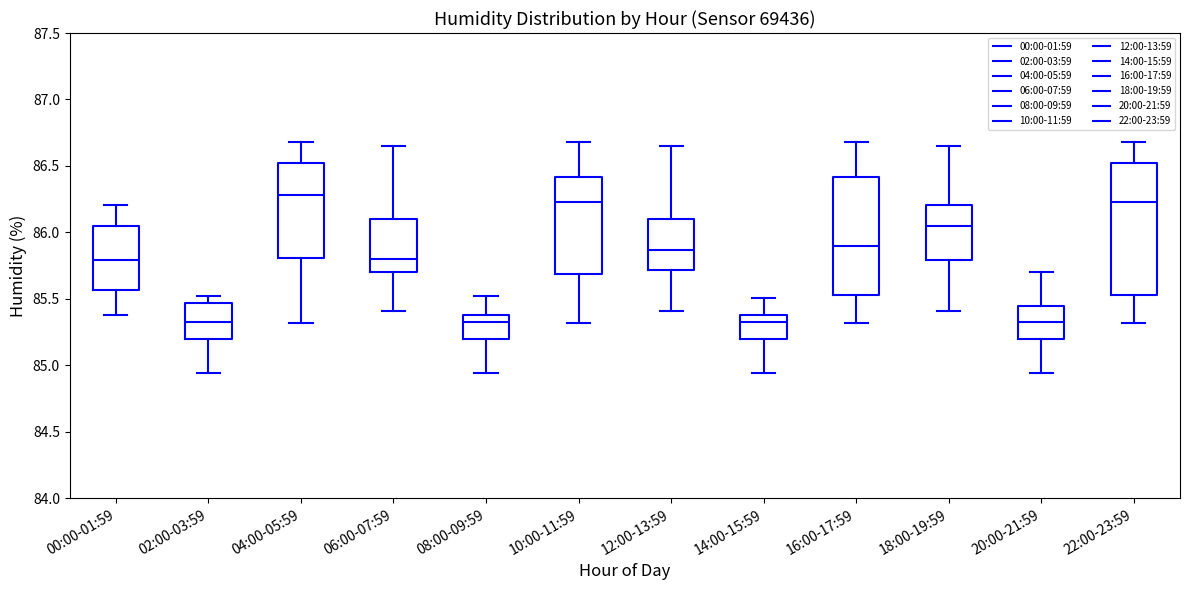

Comparing the boxes themselves (not the whiskers), which one is the tallest?

22:00-23:59